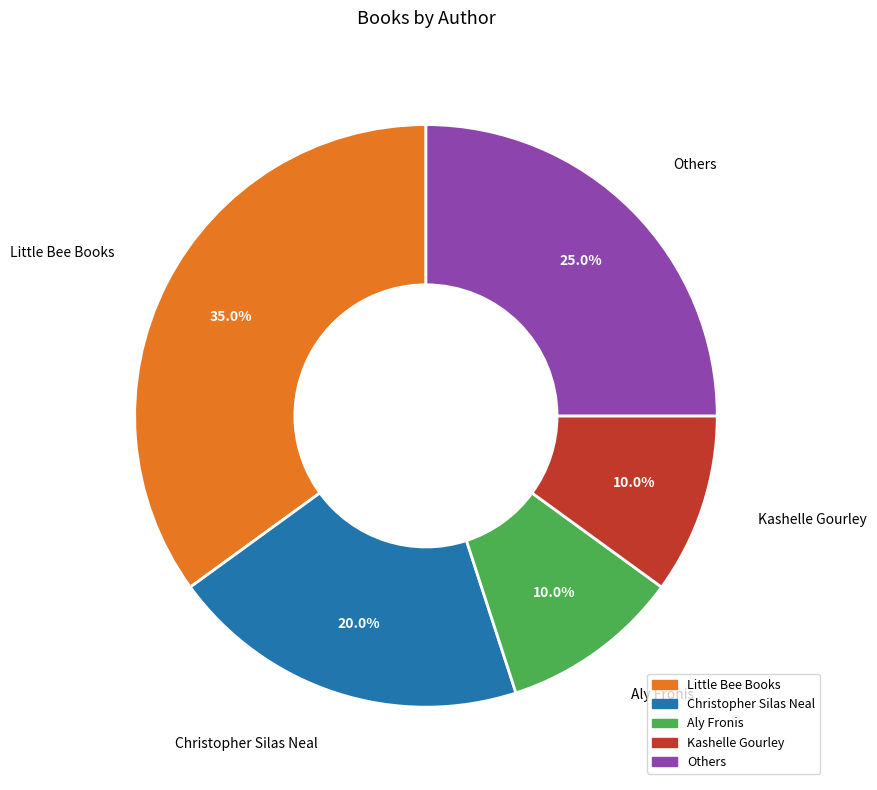

Does any single category account for the majority?

No